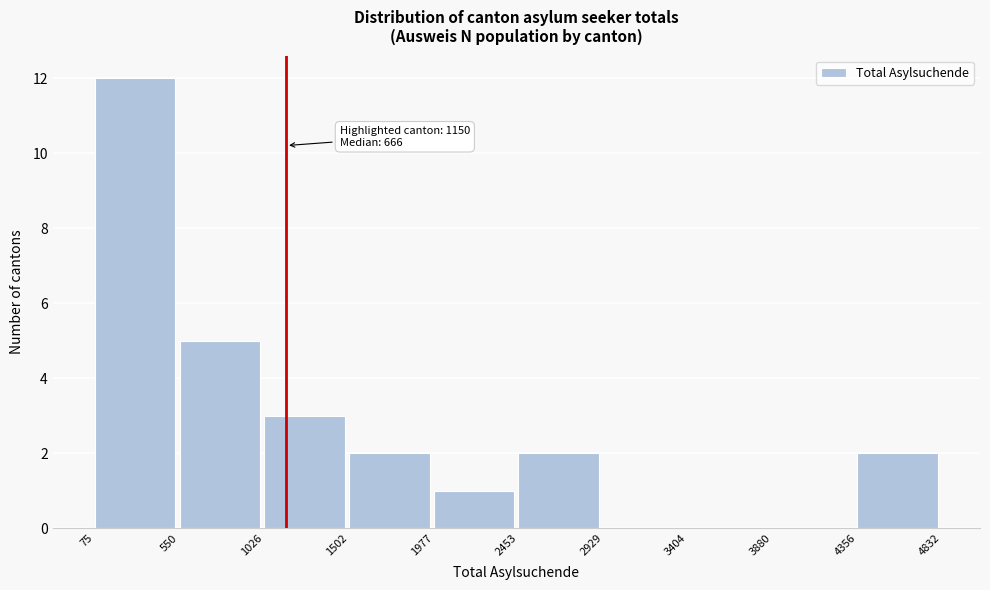

Which range on the x-axis has the tallest bar?

75 to 550